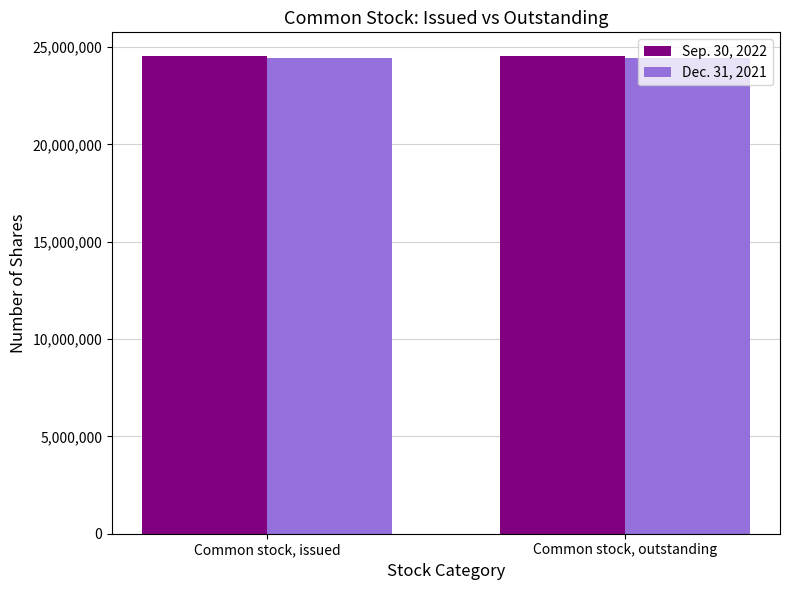

What is the value of the Dec. 31, 2021 bar at the 1st from the left?

24457838